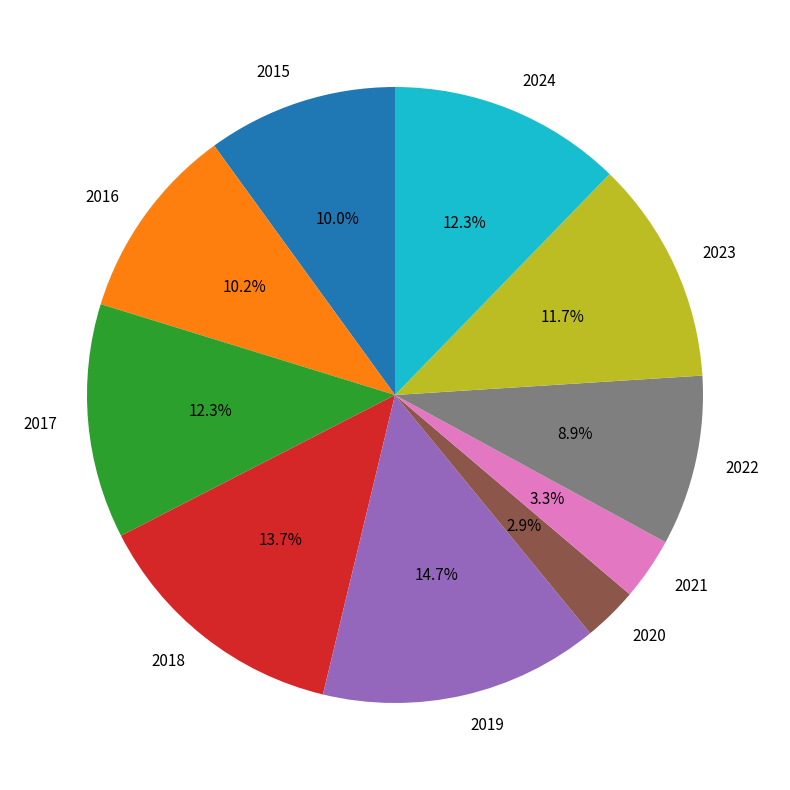

Which slice is the largest?

2019